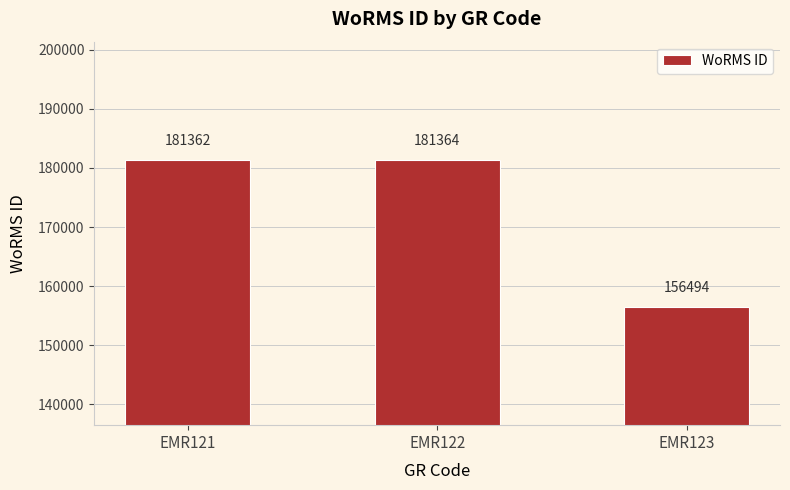

Reading left to right, transcribe all the data shown in this chart.

181362	181364	156494